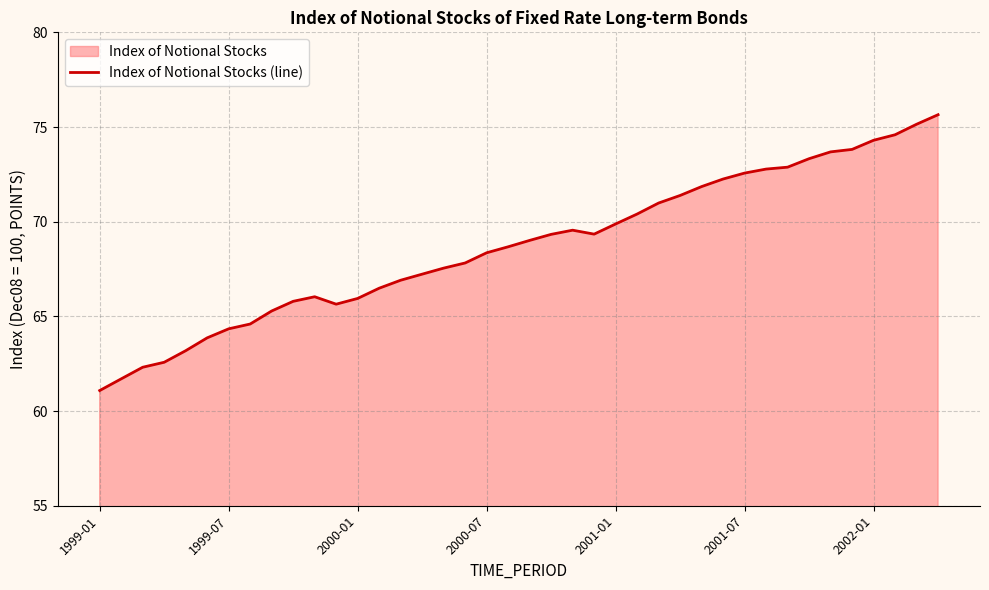

Is it true that the value at 2001-07 is 72.6?

True